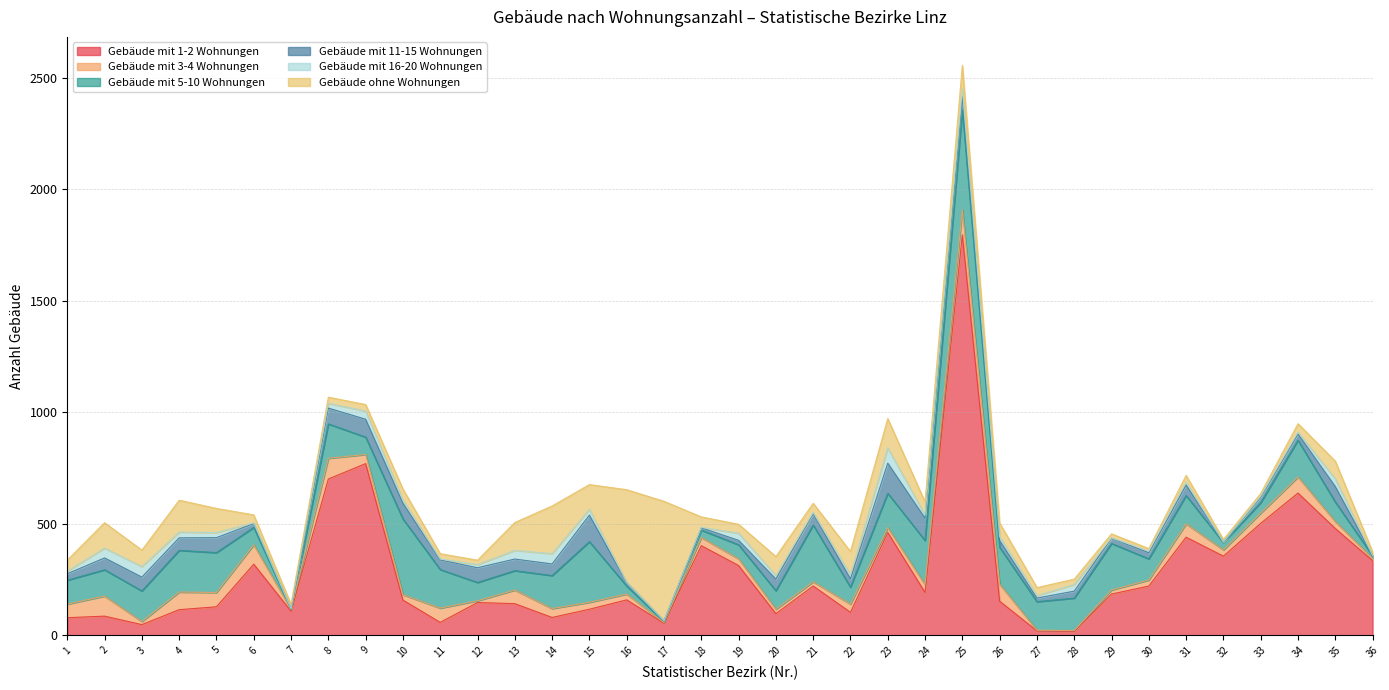

How many interior local peaks does the Gebäude mit 5-10 Wohnungen series have?

9